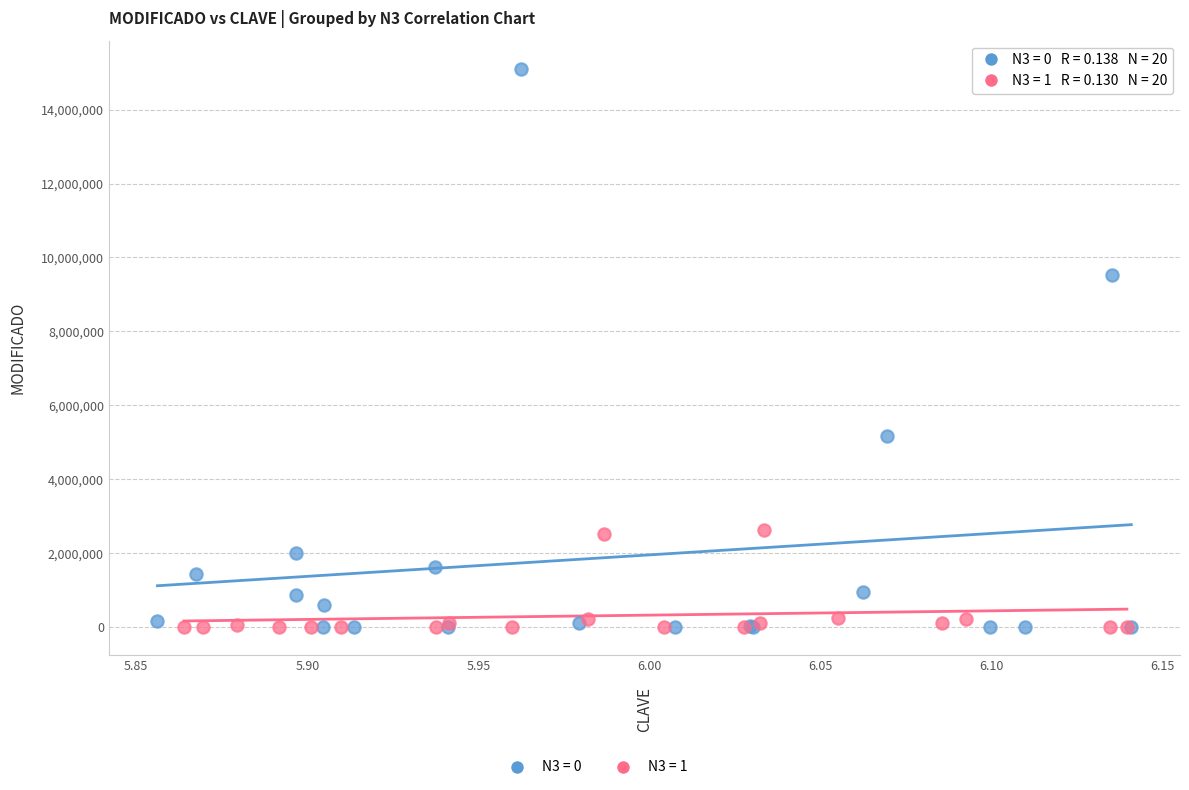

Which series has the largest Y range (max minus min)?

N3 = 0